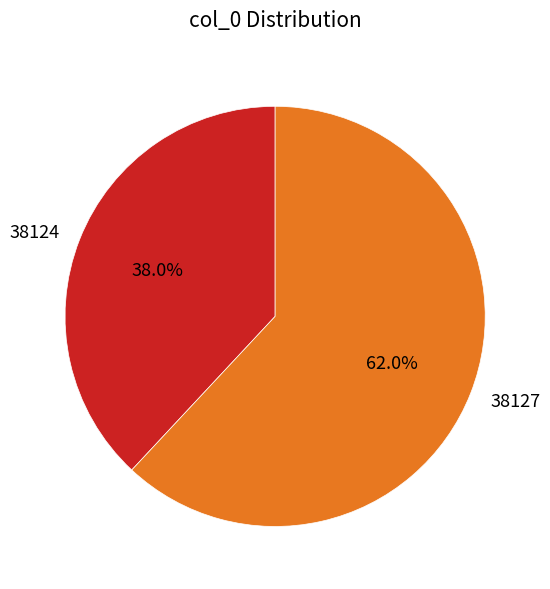

The 38124 slice represents 38% of the pie. True or false?

True